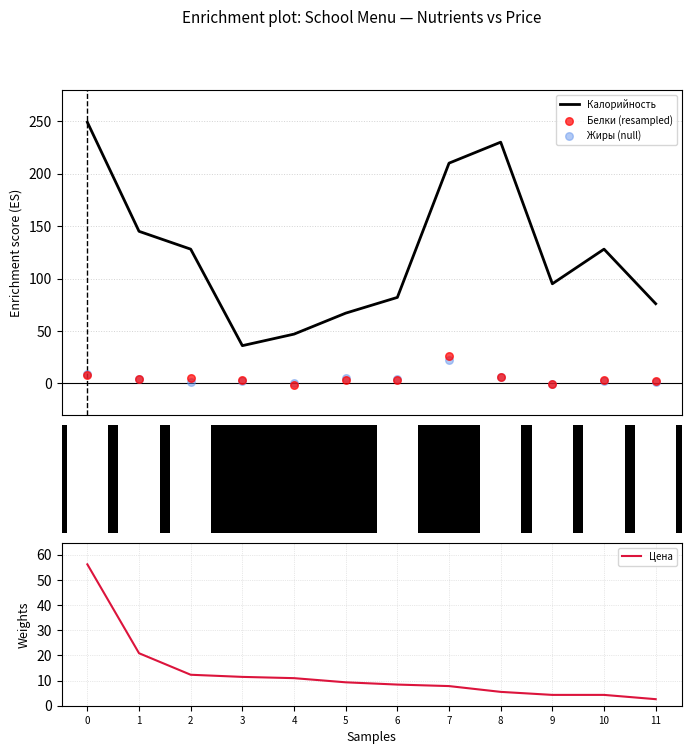

Which series contains the lowest Y value?

Белки (resampled)